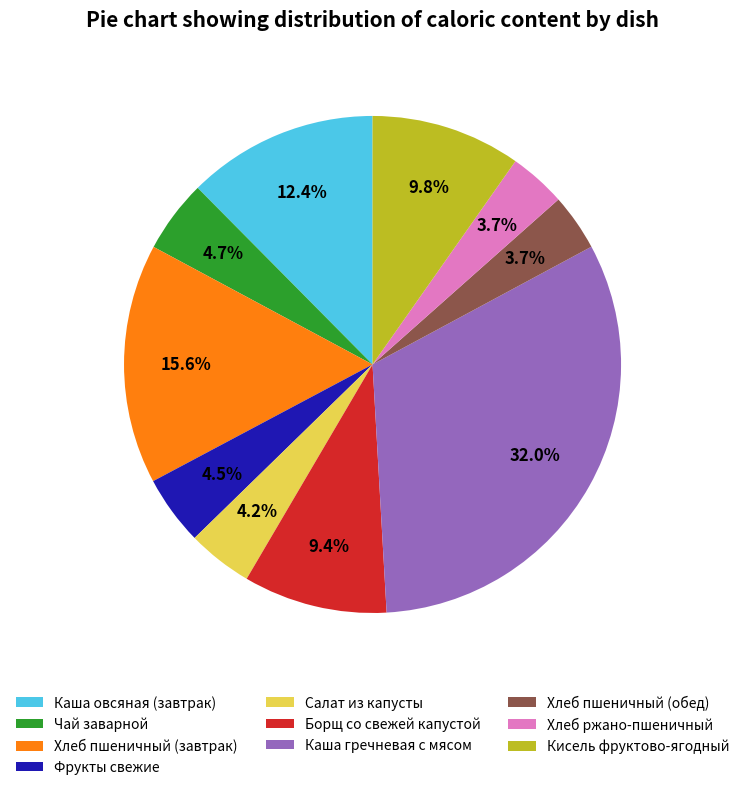

Which category has the biggest portion of the pie?

Каша гречневая с мясом